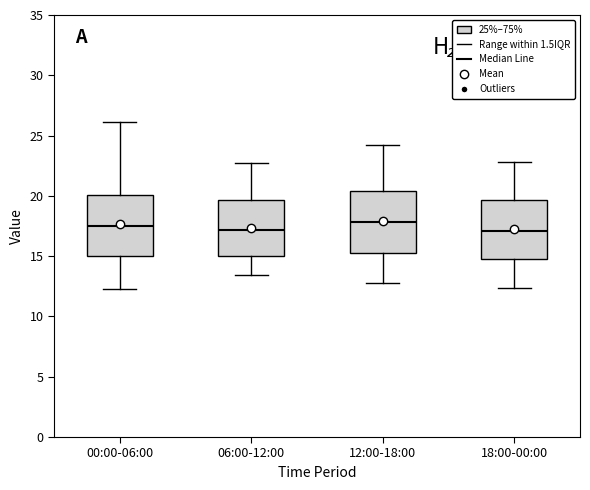

Reading left to right, read every box against the y-axis: the position of its median line, the range the box covers, and the ends of its whiskers. The values are not printed on the chart, so give them approximately, as read against the axis.

00:00-06:00: median 17.5, box 15.0 to 20.0, whiskers 12.5 to 26.0
06:00-12:00: median 17.0, box 15.0 to 19.5, whiskers 13.5 to 22.5
12:00-18:00: median 18.0, box 15.5 to 20.5, whiskers 13.0 to 24.0
18:00-00:00: median 17.0, box 14.5 to 19.5, whiskers 12.5 to 23.0